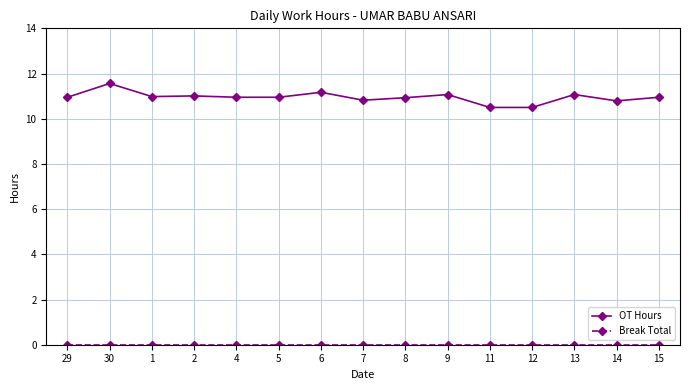

What is the greatest value displayed?

11.6